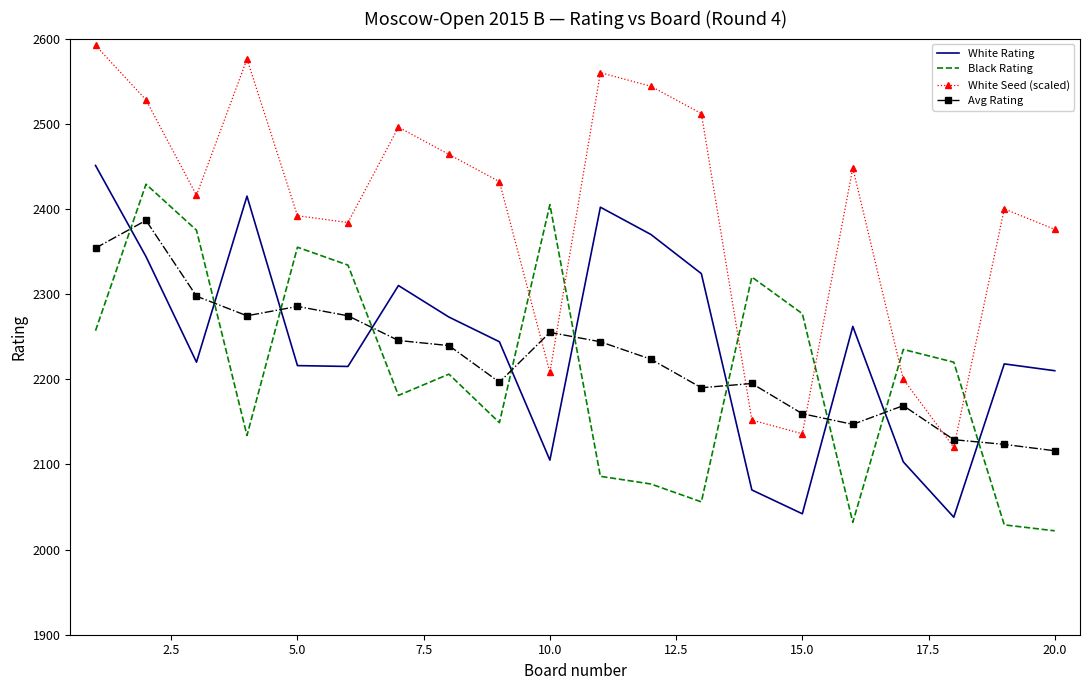

What is the difference between the maximum and minimum values in the Avg Rating series?

270.5